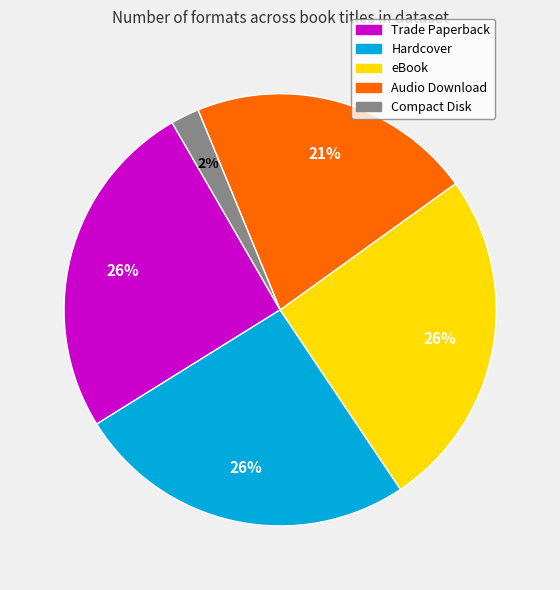

What percentage is the Hardcover slice, to the nearest percent?

26%